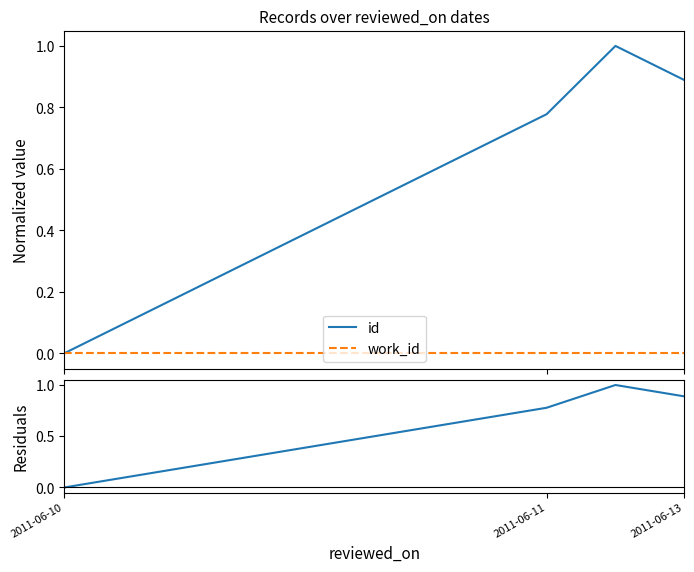

Reading left to right, transcribe all the data shown in this chart.

id: 0.0	0.1	0.2	0.3	0.4	0.6	0.7	0.8	1.0	0.9
work_id: 0.0	0.0	0.0	0.0	0.0	0.0	0.0	0.0	0.0	0.0
Residuals: 0.0	0.1	0.2	0.3	0.4	0.6	0.7	0.8	1.0	0.9